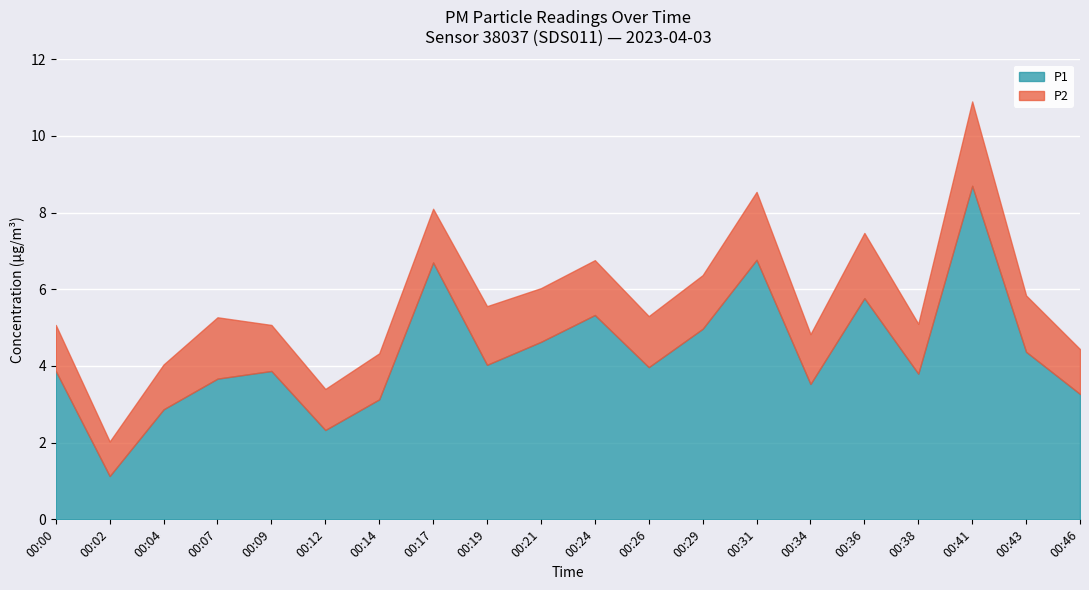

How many categories are shown in the chart?

20